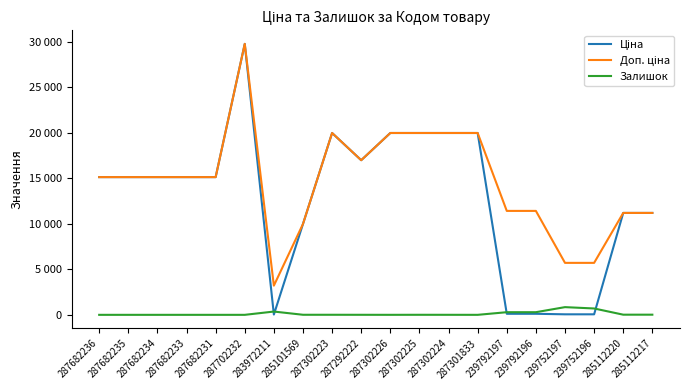

Does the chart display data point markers on the line(s)?

No